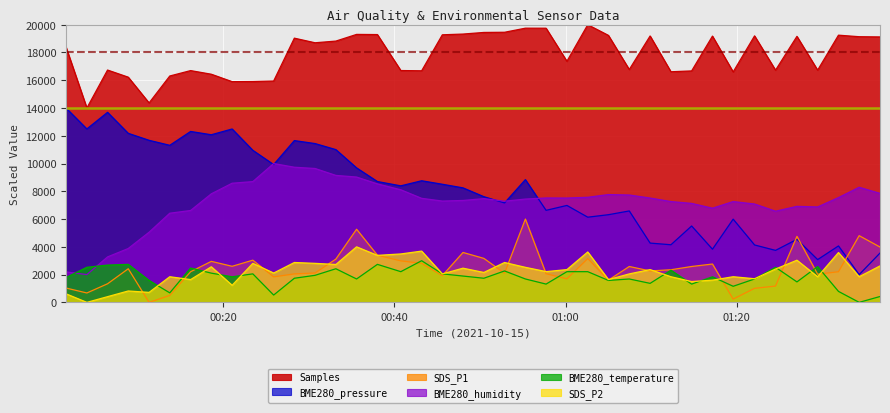

At which category does SDS_P2 reach its first local peak?

2021/10/15 00:08:55